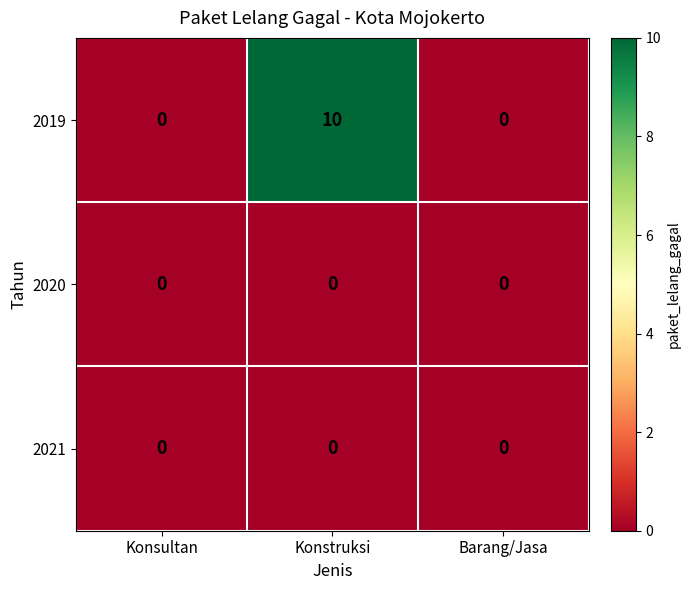

Which series has the largest range (max minus min)?

2019